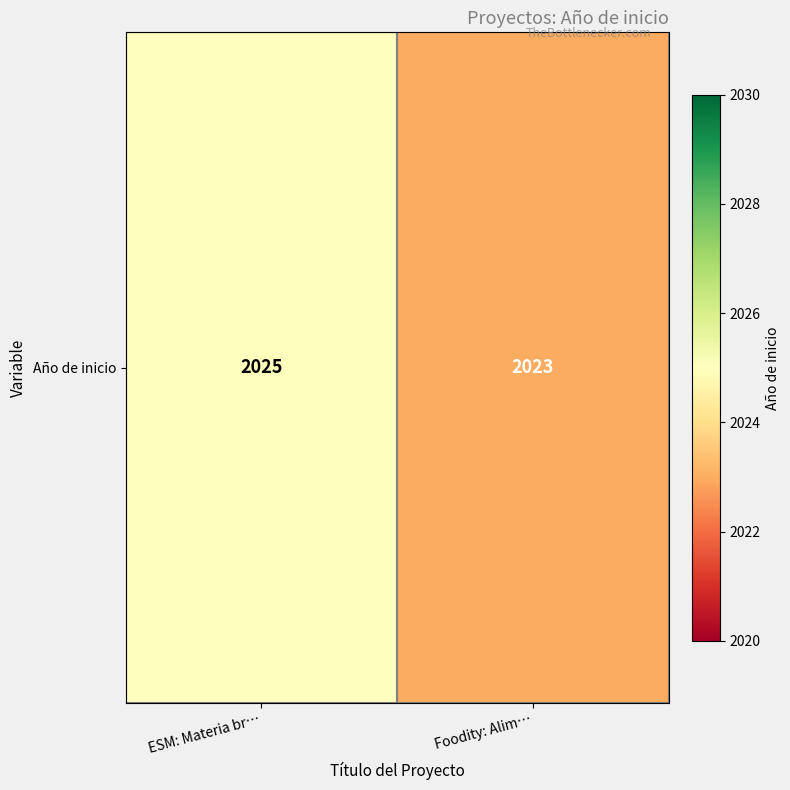

What is the sum of the values at Foodity: Alim… and ESM: Materia br…?

4048